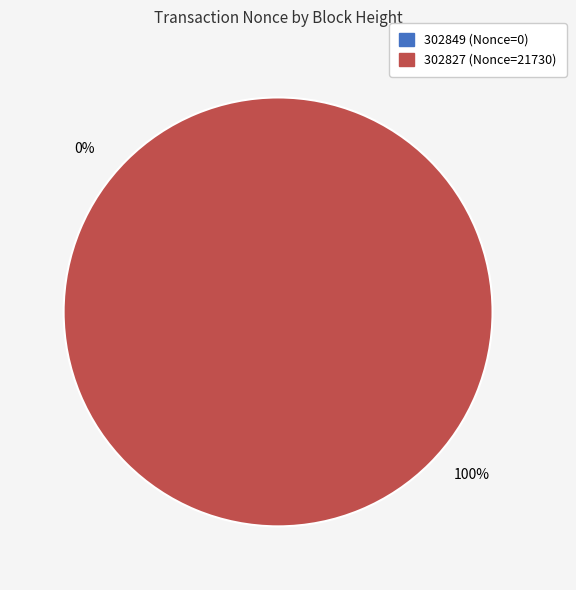

To the nearest percent, what is the combined percentage of 302849 and 302827?

100%